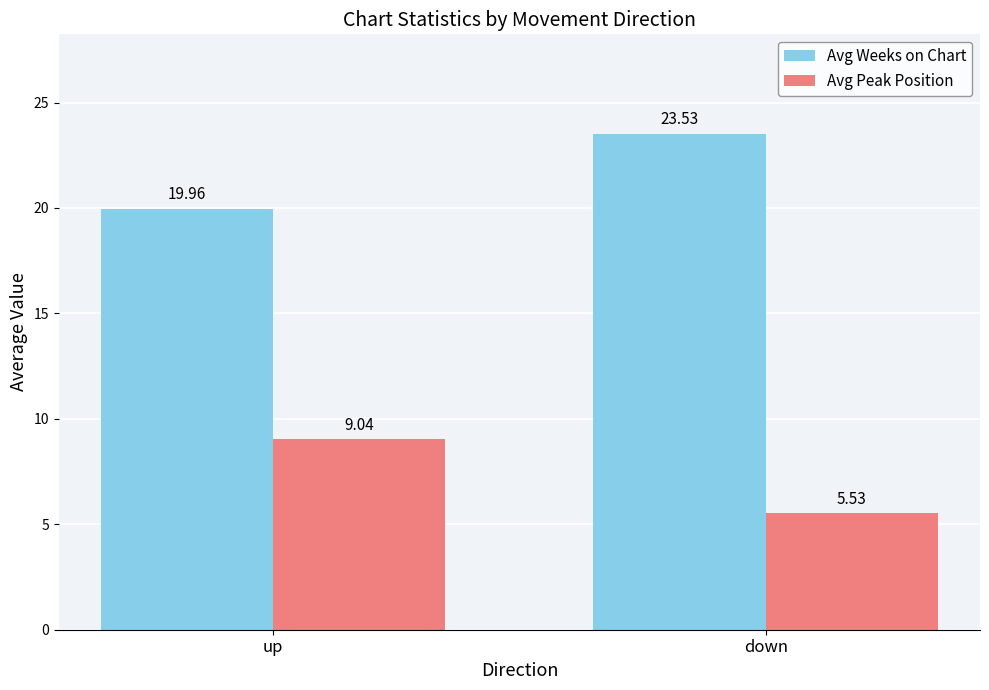

Between up and down, which series saw the biggest shift?

Avg Weeks on Chart